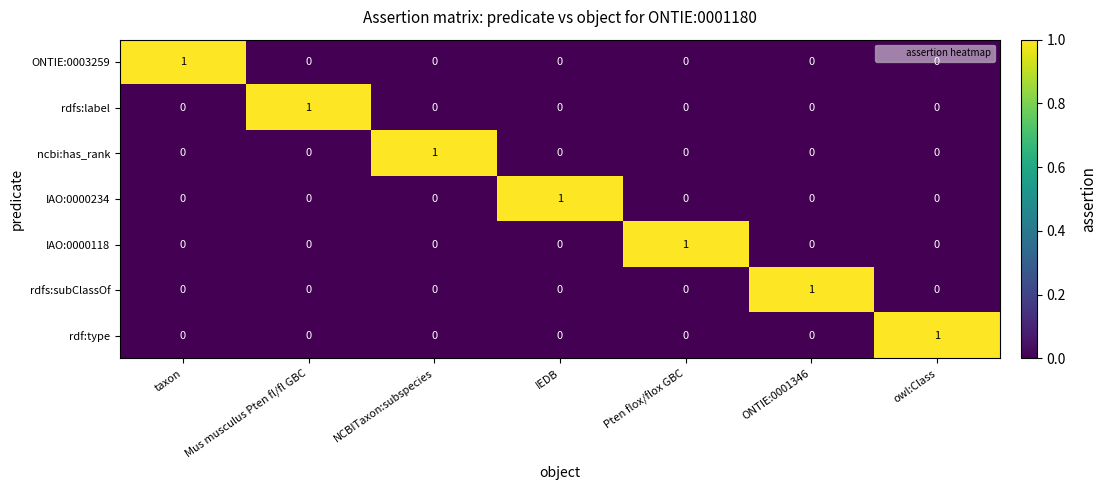

How many positive values does the IAO:0000234 series have?

1